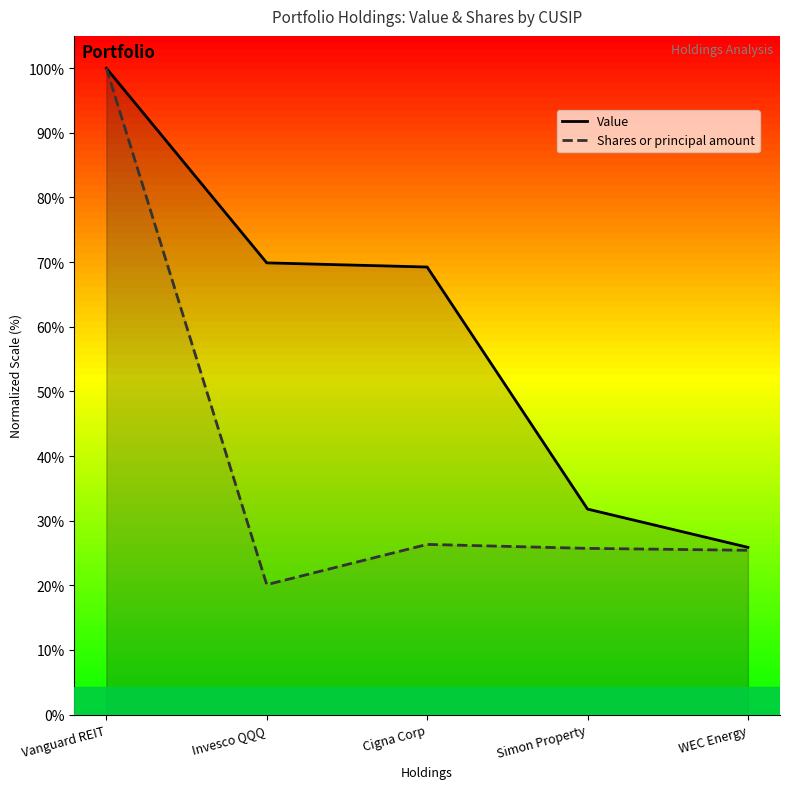

What is the total value across all series at Simon Property?

57.5